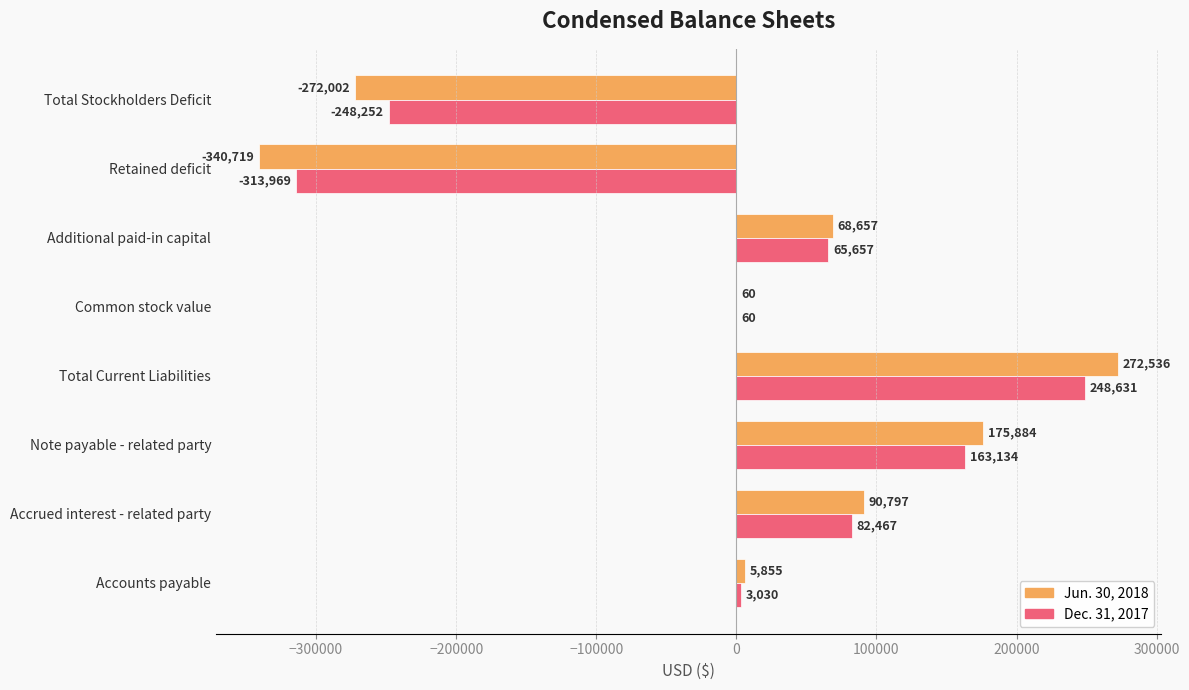

How many distinct data groups are displayed?

2